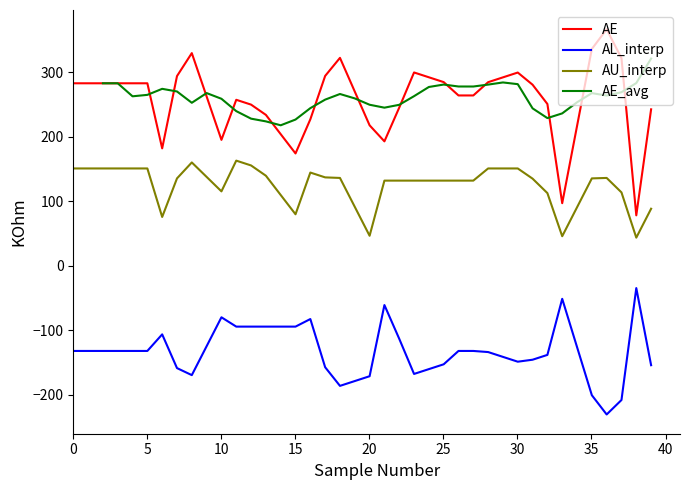

True or false: AE and AU_interp cross at least once.

False